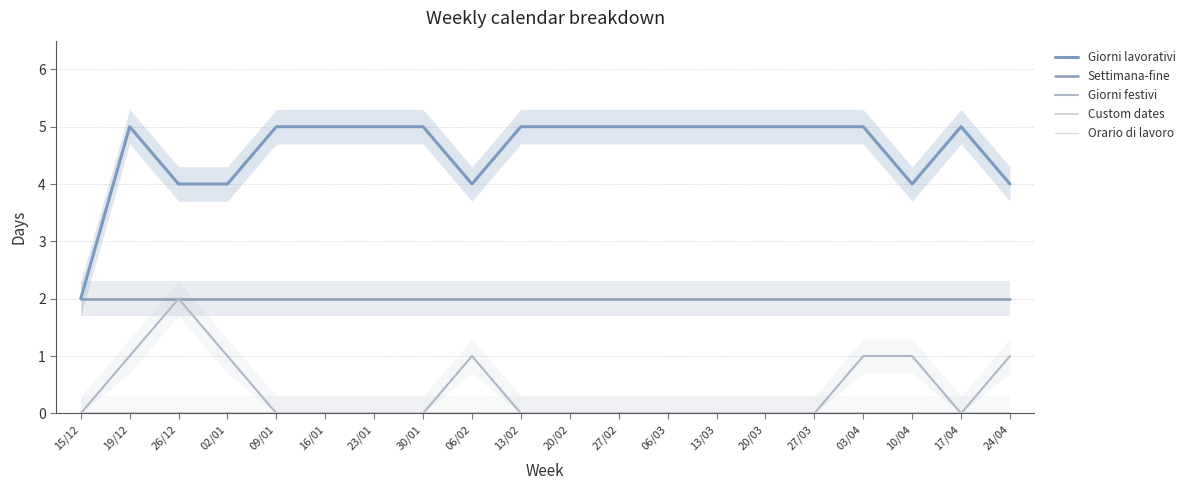

True or false: Giorni lavorativi and Custom dates intersect in this chart.

False